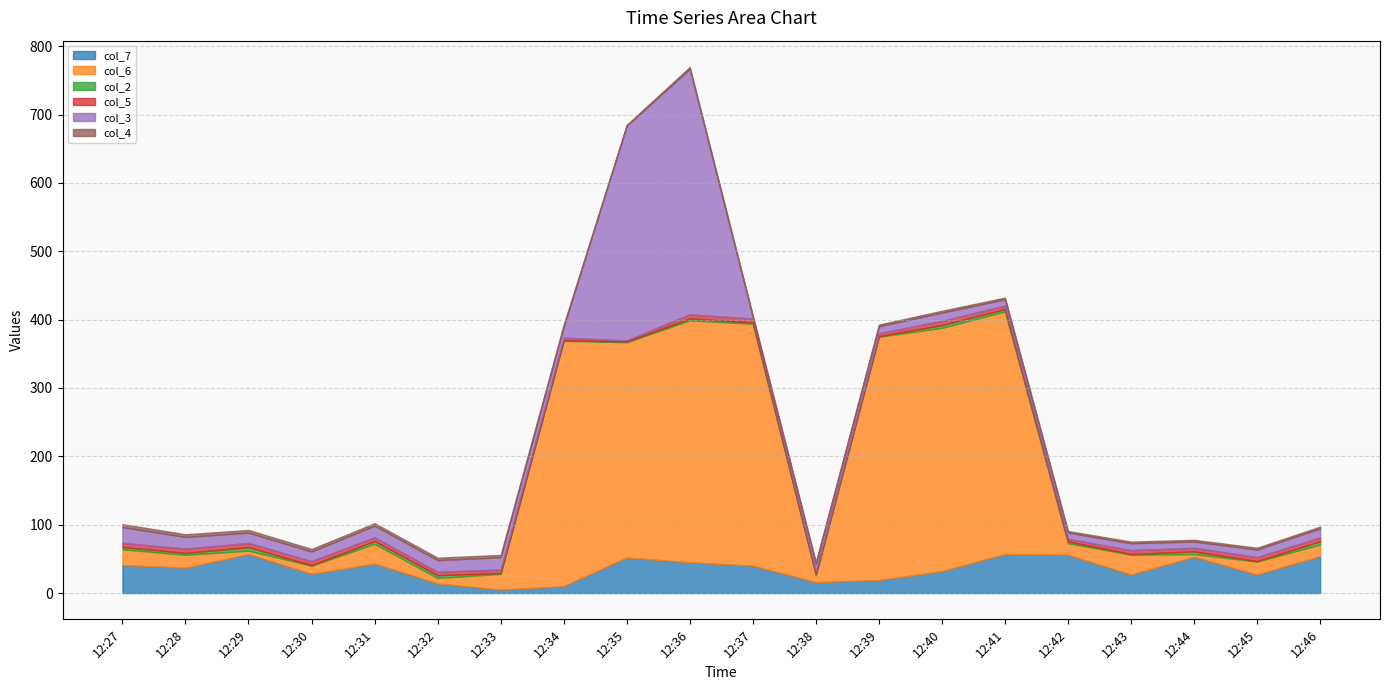

Reading left to right, list all the values displayed in this chart.

col_7: 41.0	37.0	57.0	28.0	43.0	14.0	5.0	10.0	52.0	45.0	40.0	16.0	19.0	32.0	57.0	56.0	27.0	53.0	27.0	54.0
col_6: 23.0	19.0	5.0	12.0	29.0	8.0	23.0	359.0	315.0	354.0	354.0	10.0	356.0	356.0	355.0	17.0	29.0	4.0	19.0	17.0
col_2: 3.3	2.7	5.1	0.8	4.1	4.0	1.3	1.1	1.0	2.7	1.9	2.1	0.8	4.1	3.4	2.5	1.1	3.9	0.7	4.7
col_5: 6.2	6.4	6.2	6.0	5.5	5.1	5.1	3.6	1.8	6.2	5.7	3.7	4.5	6.2	5.3	3.9	5.7	5.4	5.9	5.8
col_3: 23.0	17.0	15.0	14.0	17.0	17.0	18.0	16.0	314.0	359.0	2.0	11.0	10.0	12.0	9.0	9.0	10.0	9.0	11.0	13.0
col_4: 4.3	3.9	4.0	3.7	3.6	3.6	3.4	3.0	1.2	2.8	2.8	2.7	2.5	2.7	2.6	2.4	2.5	2.6	2.7	2.7